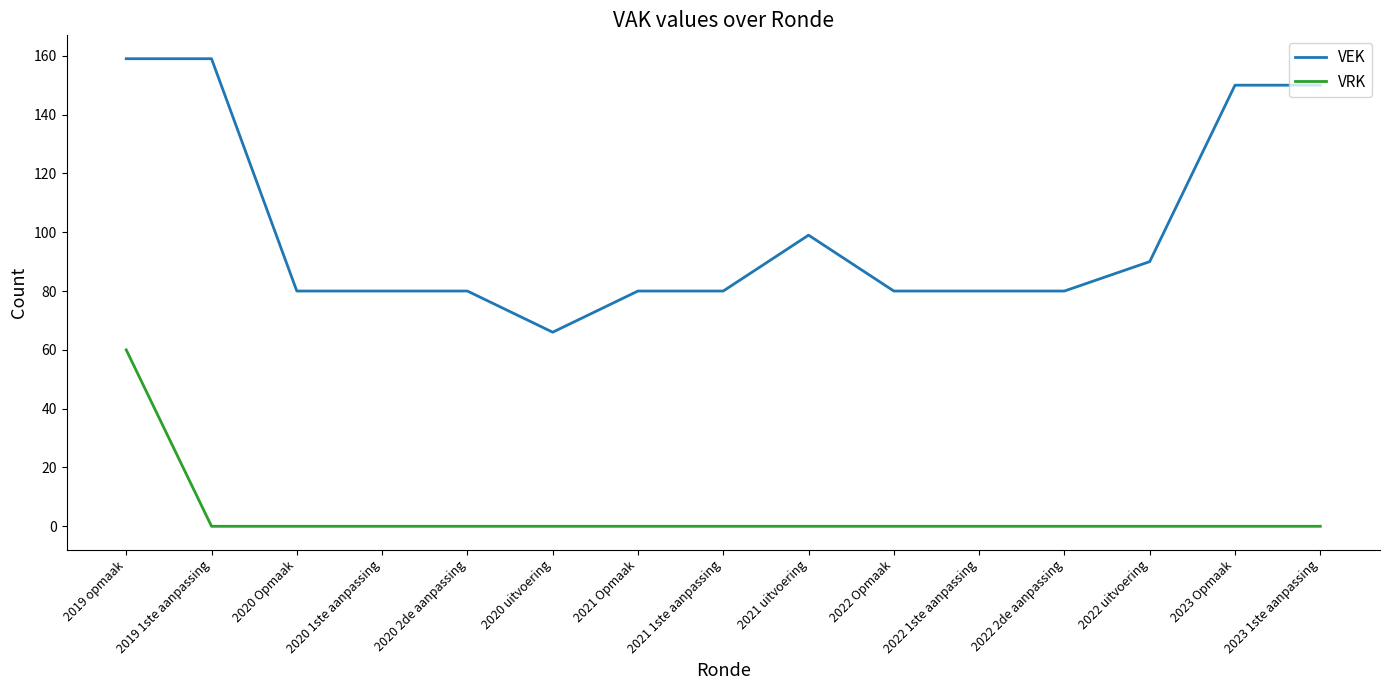

What is the minimum value for VEK?

66